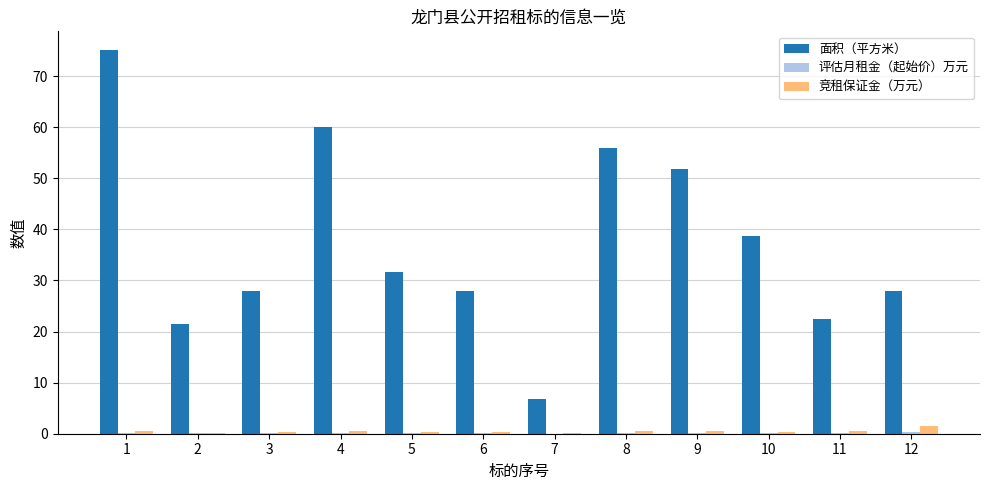

The 竞租保证金（万元） series shows 0.2 at 3. True or false?

True